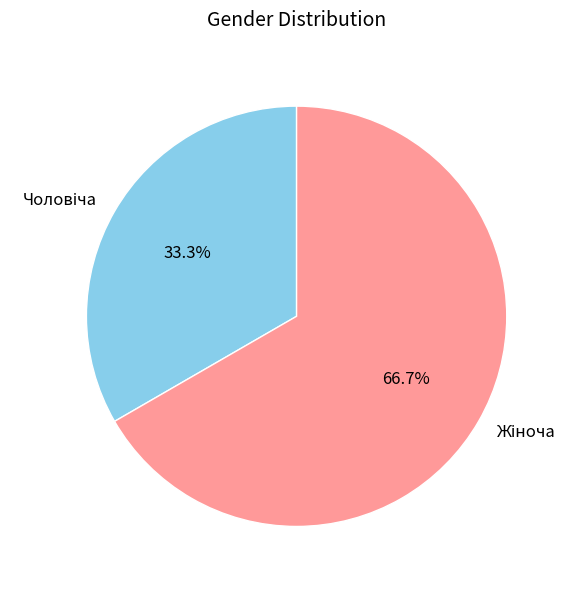

Is there a majority slice in this chart?

Yes